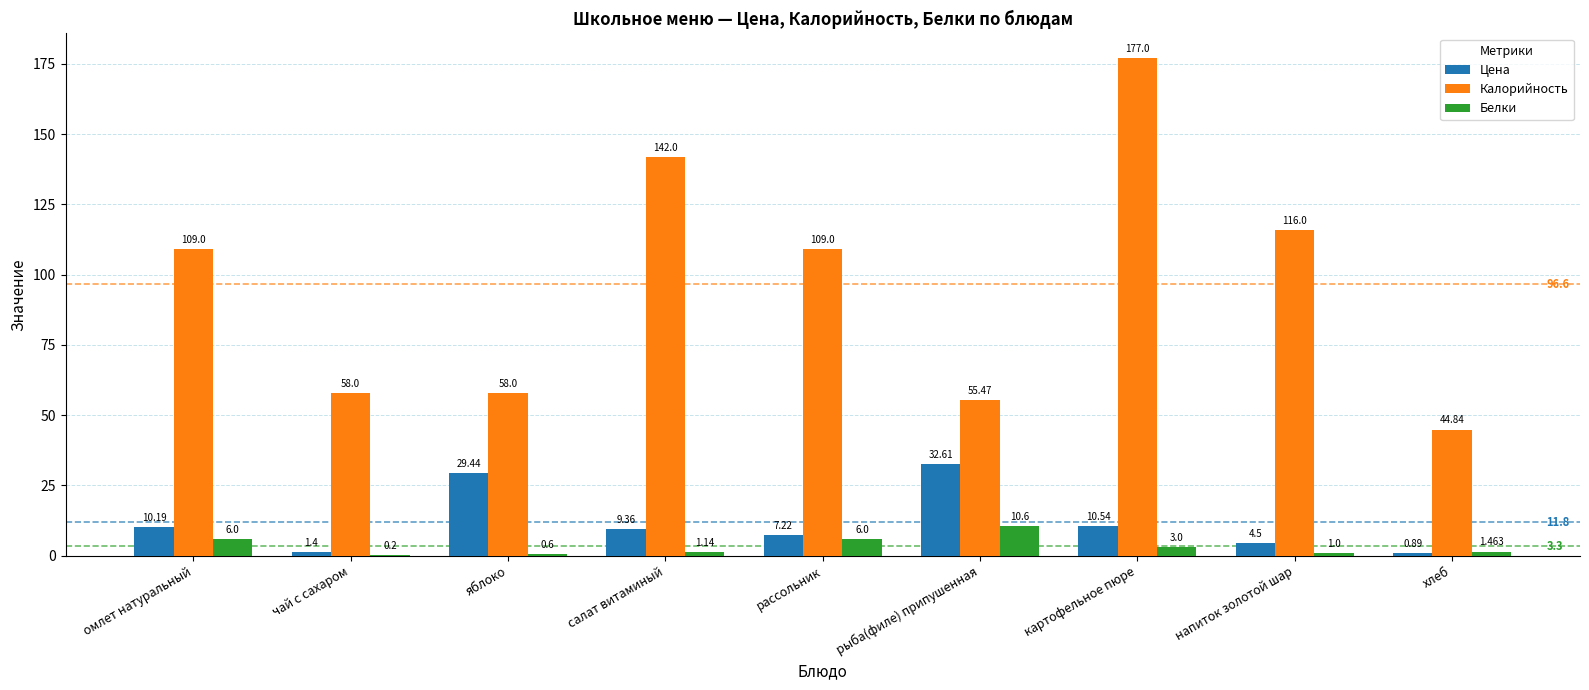

What is the highest value of the Калорийность series?

177.0